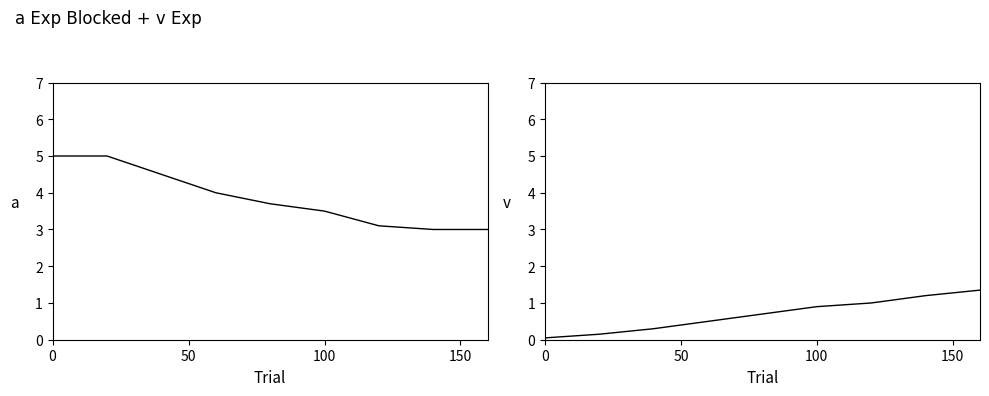

What is the difference between the maximum and minimum values in the a series?

2.0